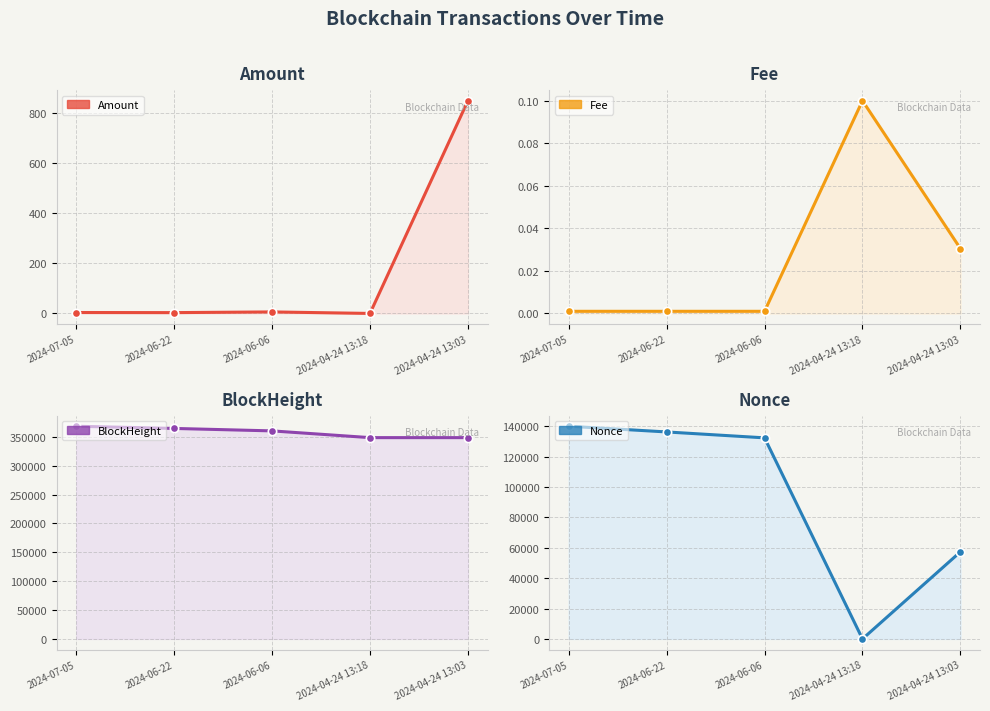

Reading right to left, transcribe all the data shown in this chart.

Amount: 2024-04-24 13:03=848.6	2024-04-24 13:18=0.0	2024-06-06=6.0	2024-06-22=3.3	2024-07-05=3.7
Fee: 2024-04-24 13:03=0.0	2024-04-24 13:18=0.1	2024-06-06=0.0	2024-06-22=0.0	2024-07-05=0.0
BlockHeight: 2024-04-24 13:03=348447.0	2024-04-24 13:18=348450.0	2024-06-06=360122.0	2024-06-22=364373.0	2024-07-05=368159.0
Nonce: 2024-04-24 13:03=57337.0	2024-04-24 13:18=0.0	2024-06-06=132372.0	2024-06-22=136262.0	2024-07-05=140012.0